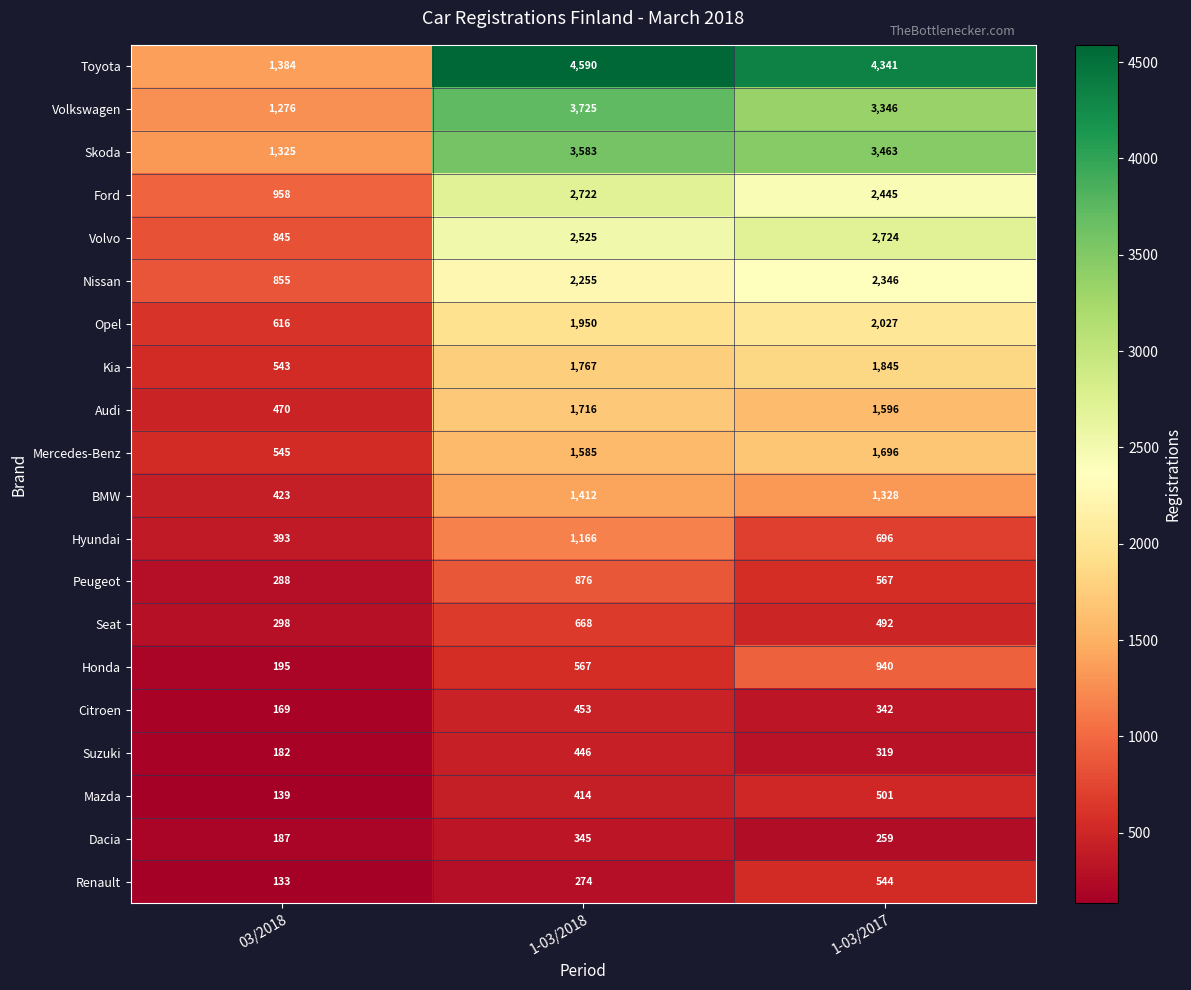

Which series has the largest range (max minus min)?

Toyota